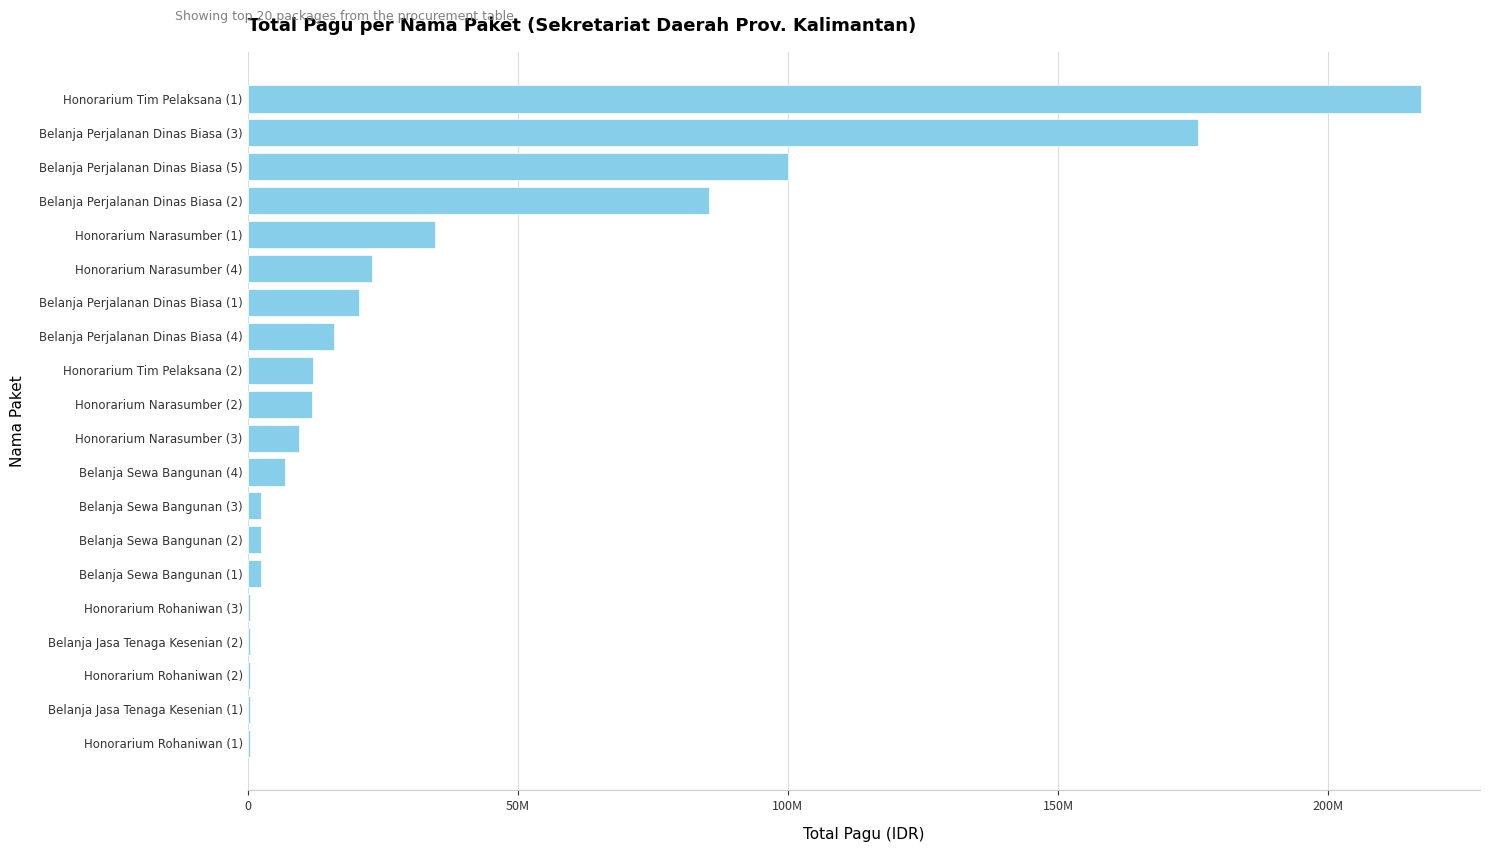

What is the greatest value displayed?

217200000